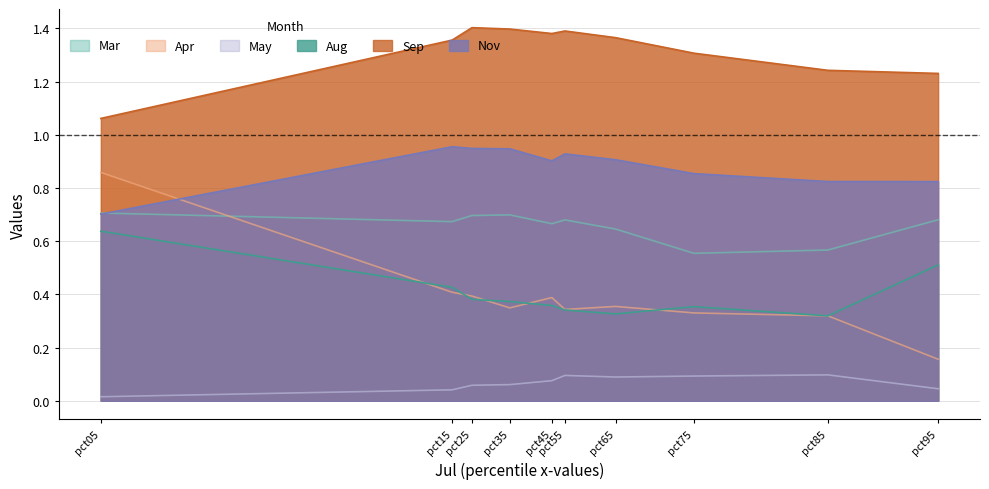

At which label does Mar reach its peak?

pct05